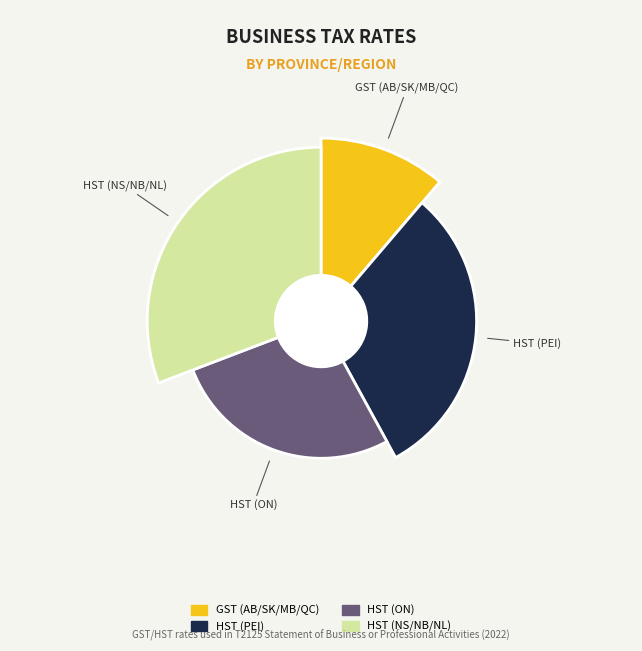

What percentage is the Alberta/Saskatchewan/Manitoba/Quebec (GST) slice, to the nearest percent?

11%